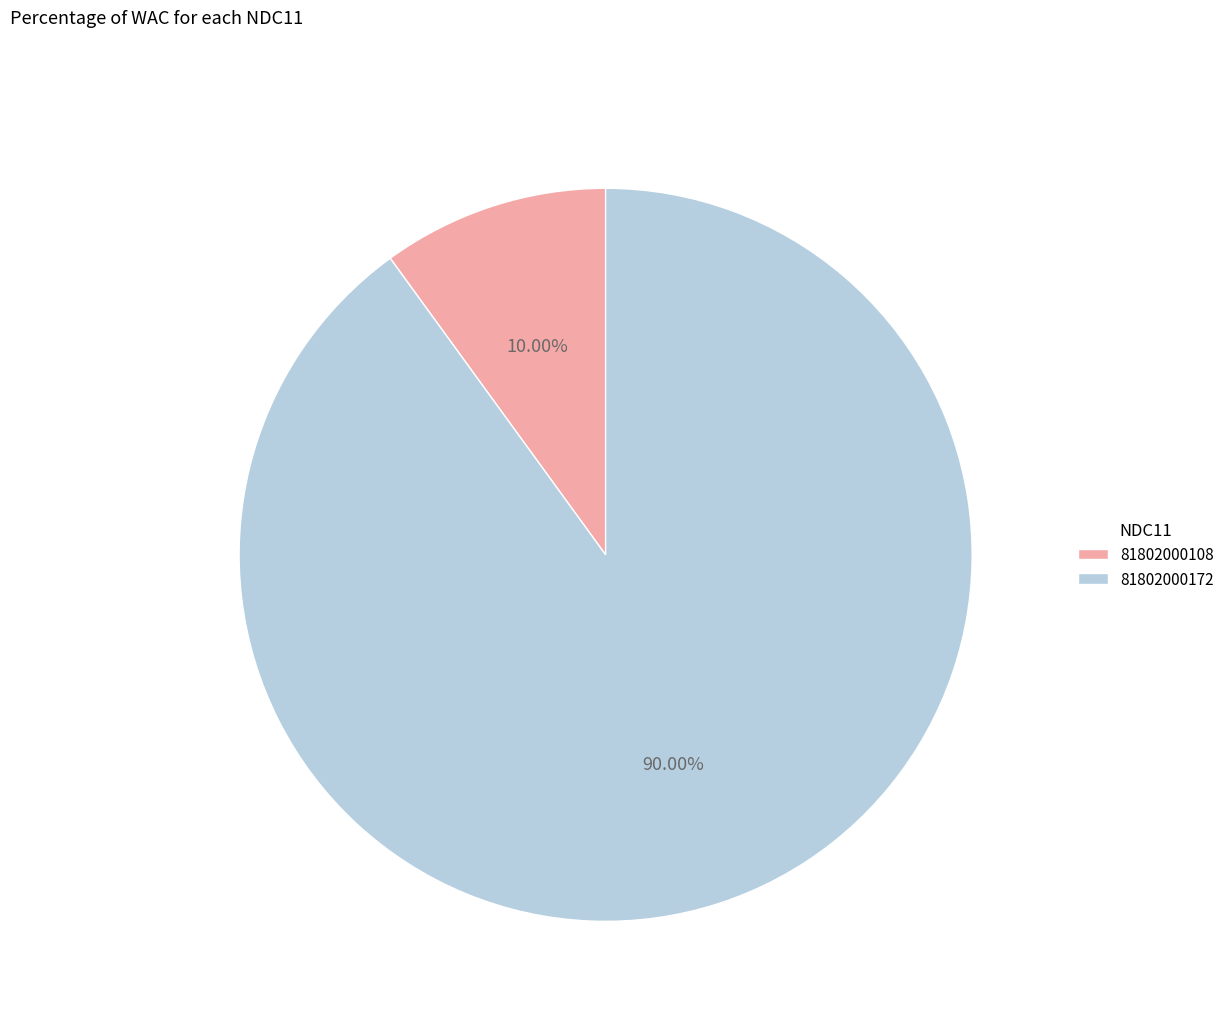

Between 81802000108 and 81802000172, which is larger?

81802000172